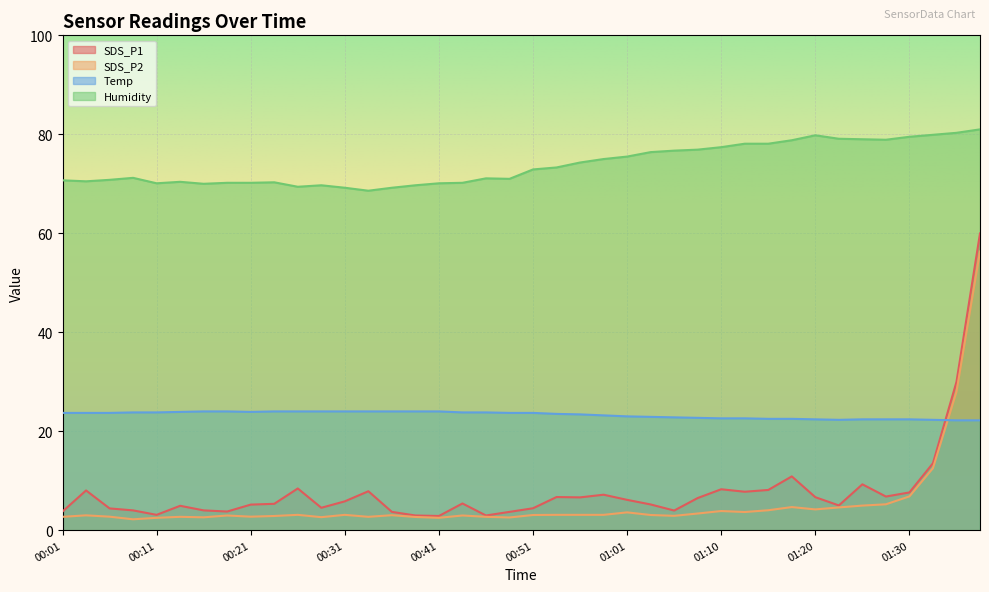

Does the chart display data point markers on the line(s)?

No